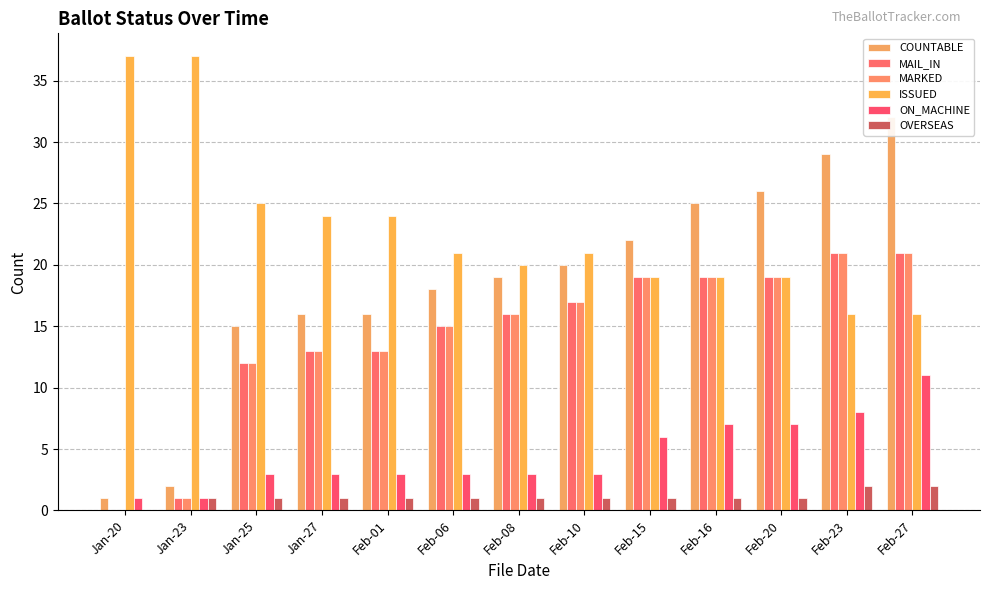

What is the lowest value of the COUNTABLE series?

1